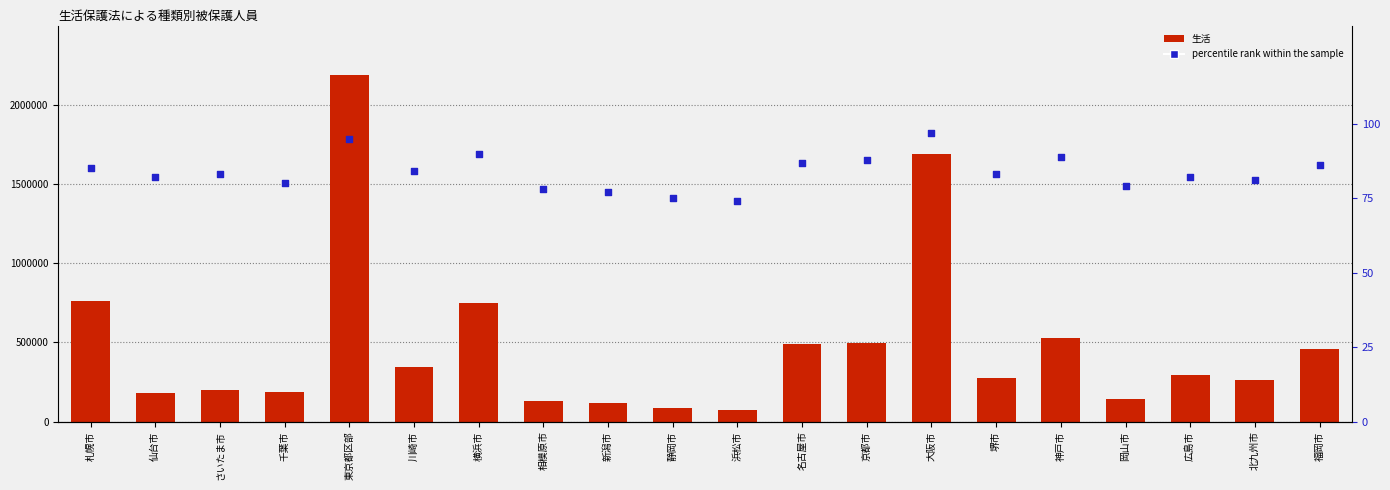

Which series has the largest Y range (max minus min)?

生活